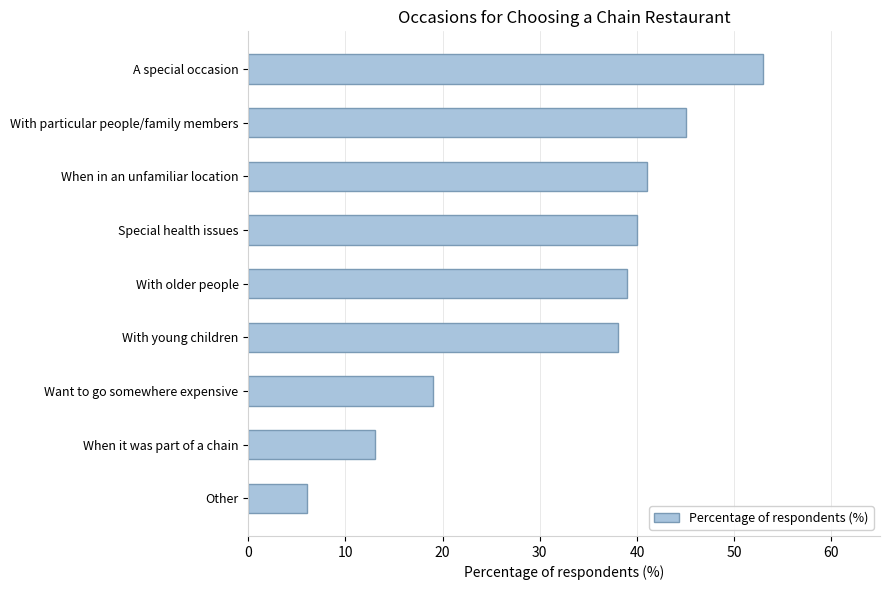

How many data points are less than 39?

4